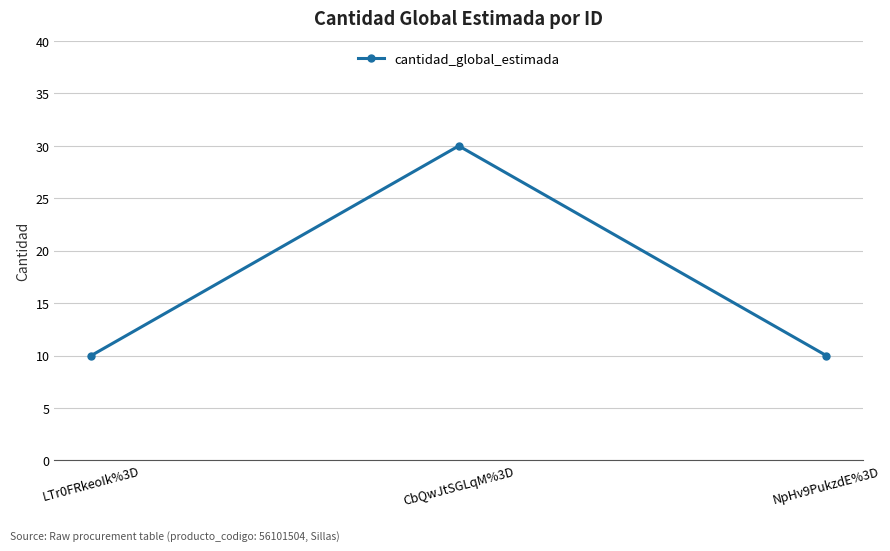

True or false: the data shows 10 at NpHv9PukzdE%3D.

True